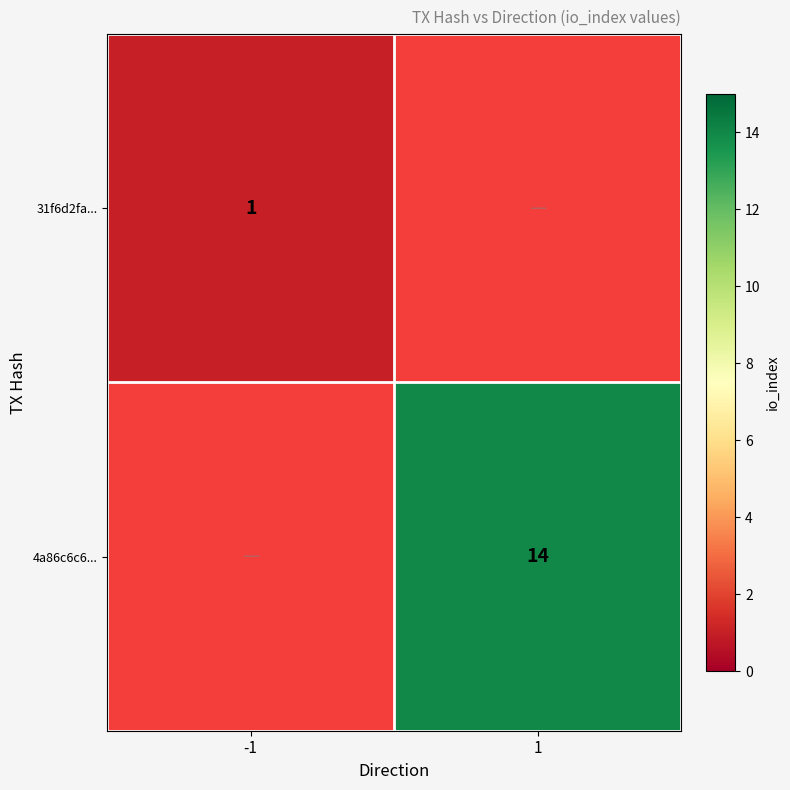

At how many categories does at least one series exceed 6?

1